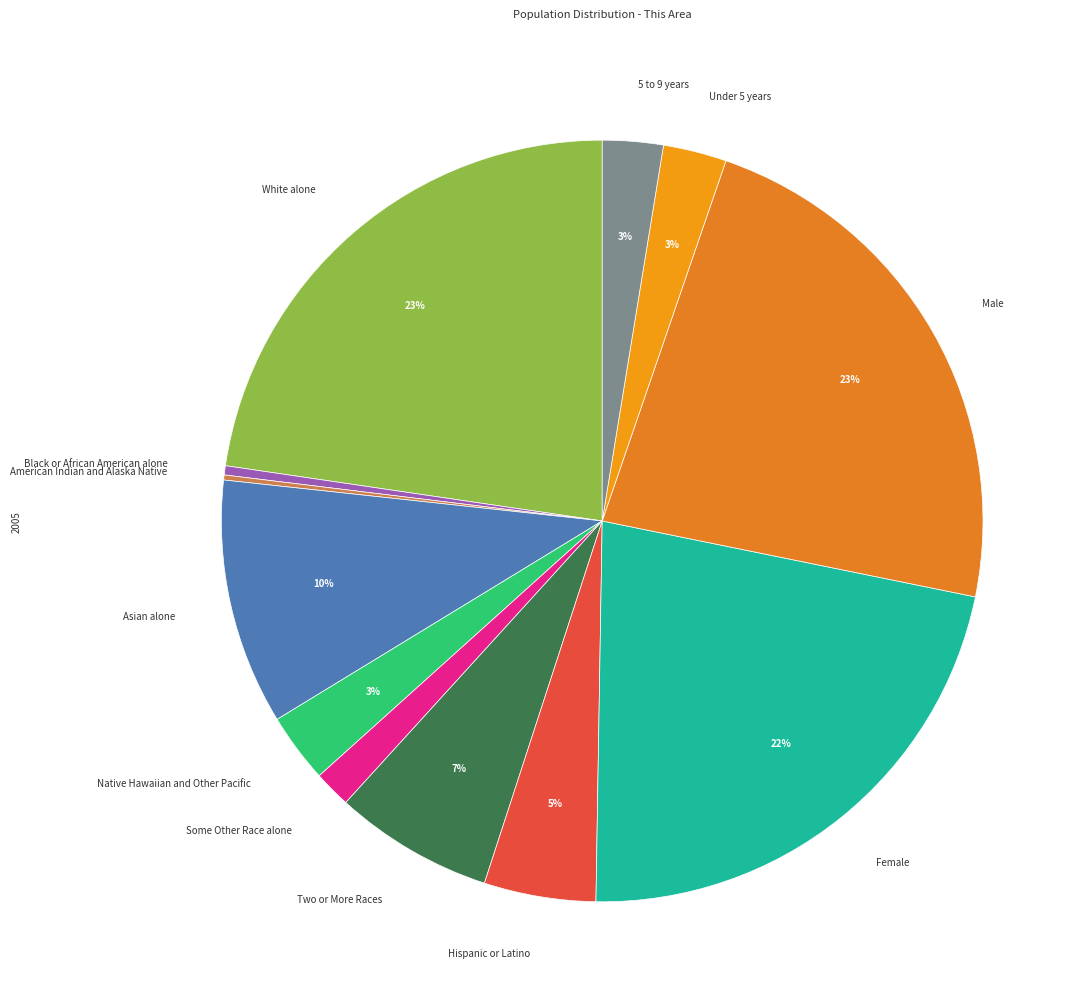

To the nearest percent, what is the average slice percentage?

8%